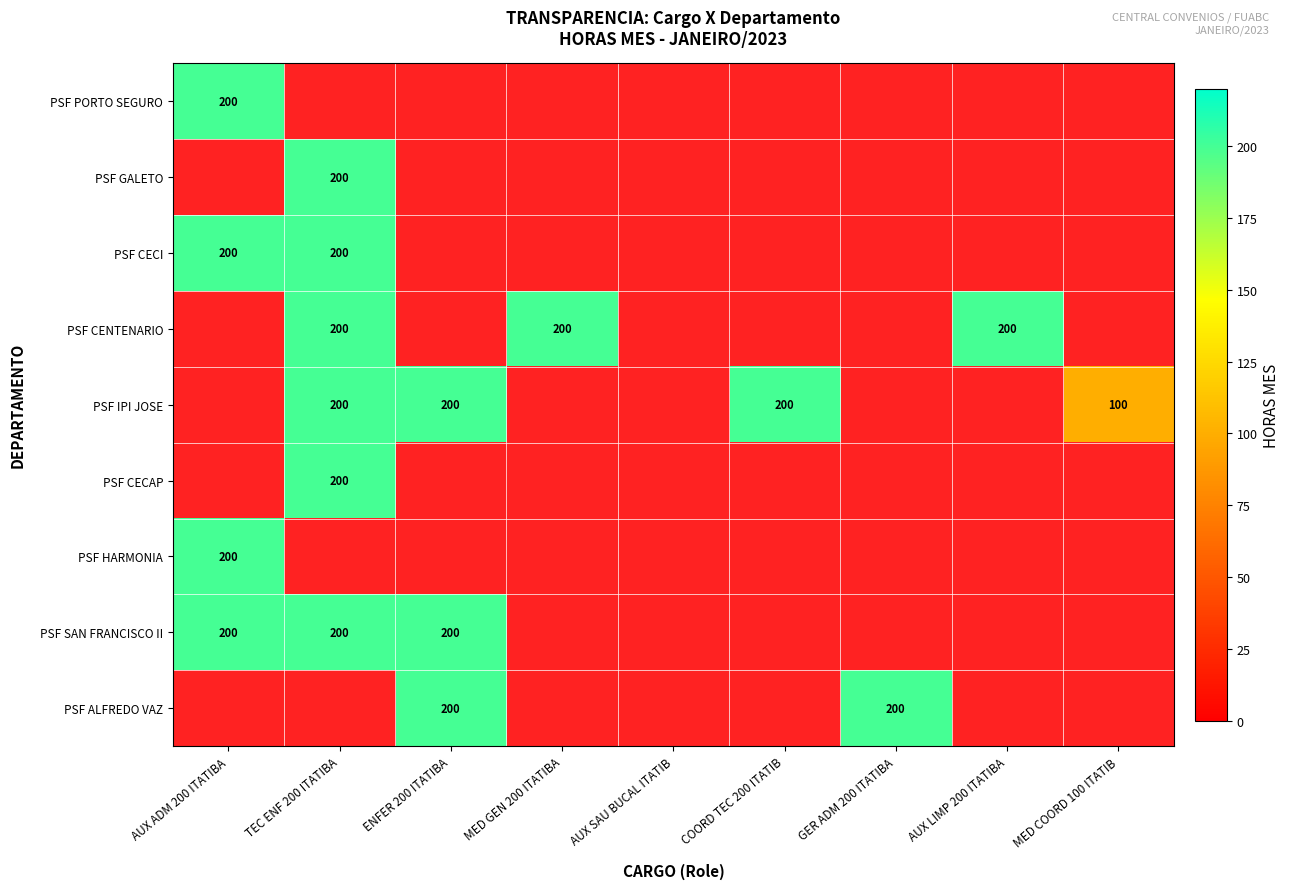

True or false: PSF IPI JOSE has a value of 100 at MED COORD 100 ITATIB.

True